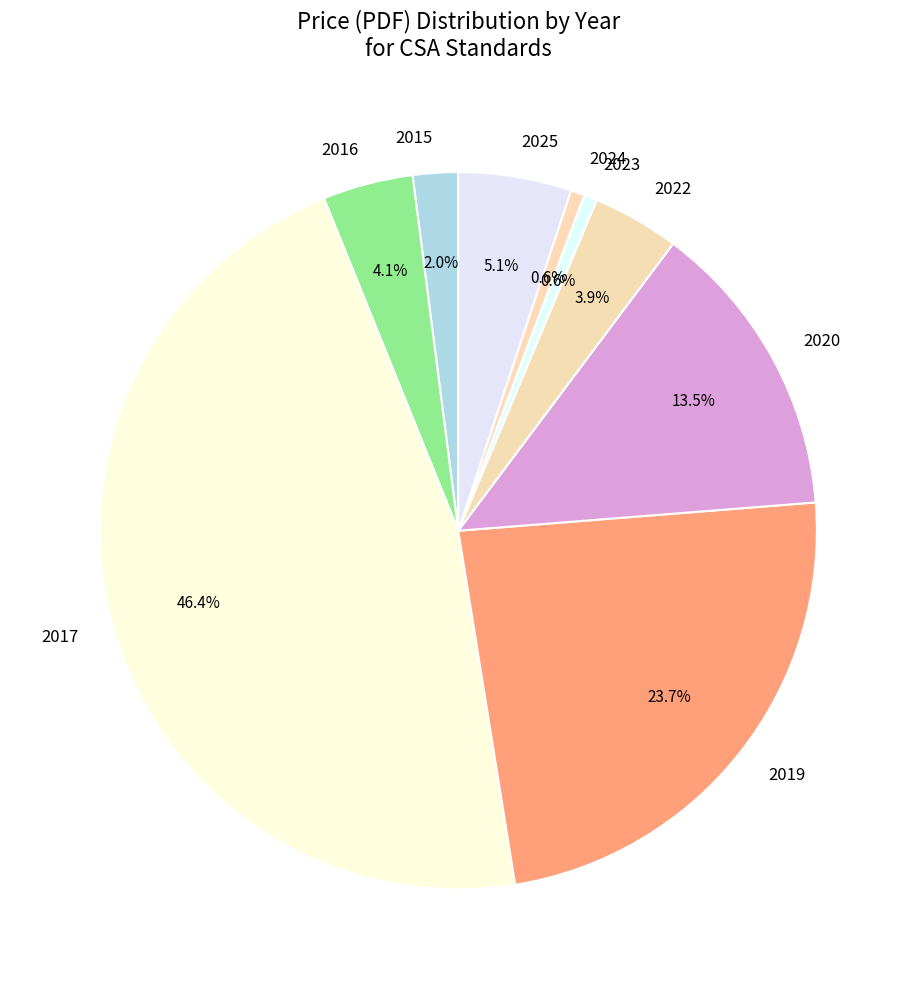

Count the number of slices in the pie.

9